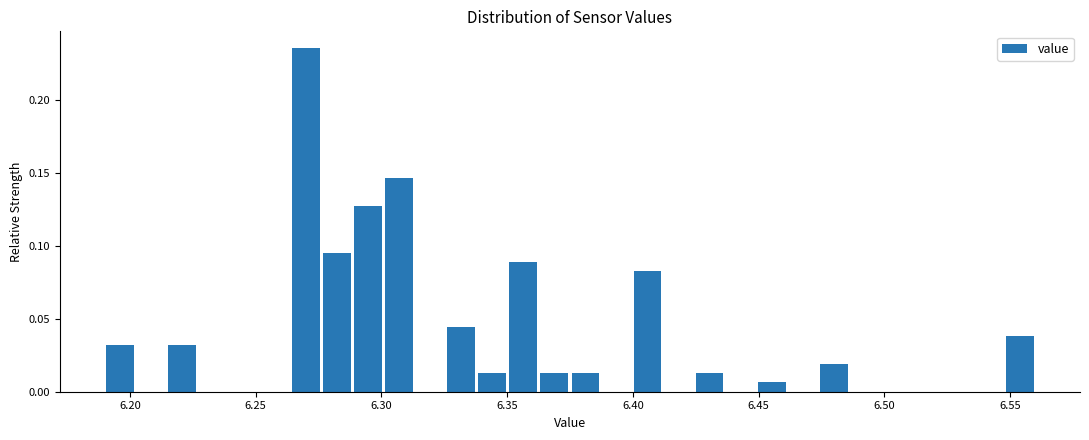

Around what value on the x-axis is the tallest bar? Give the approximate position of its centre, as read against the axis.

6.270